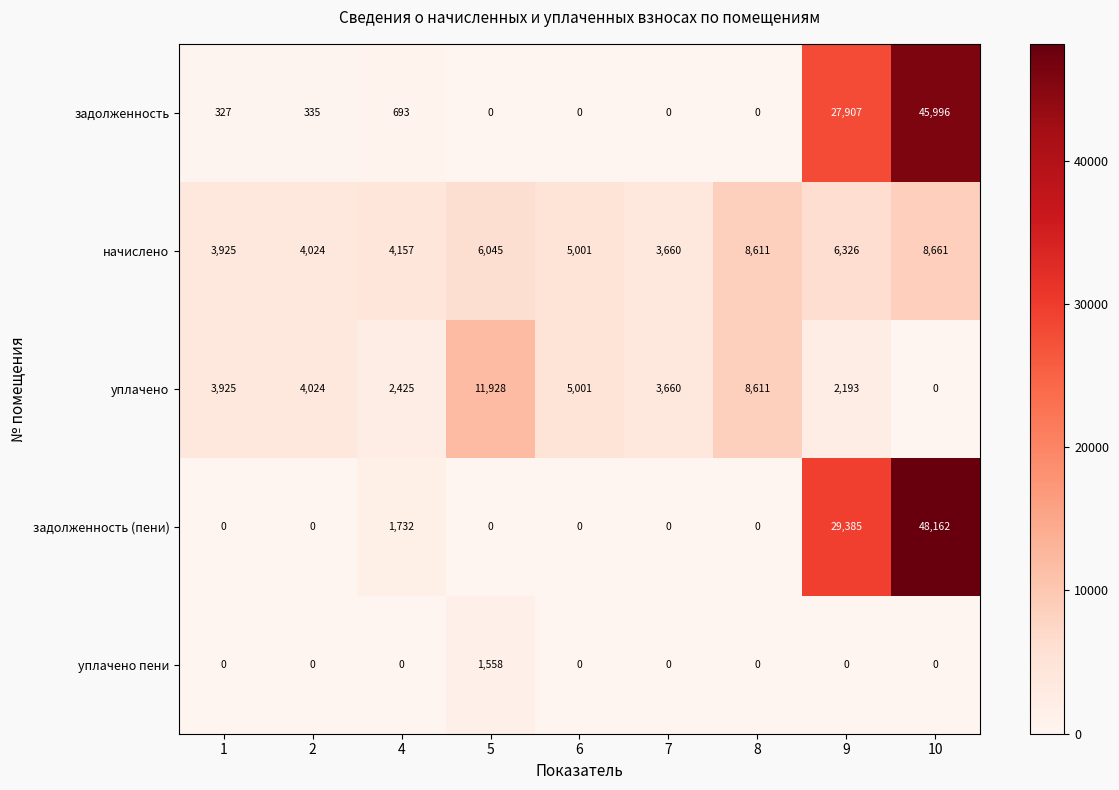

The value of начислено at 4 is 4157. True or false?

True